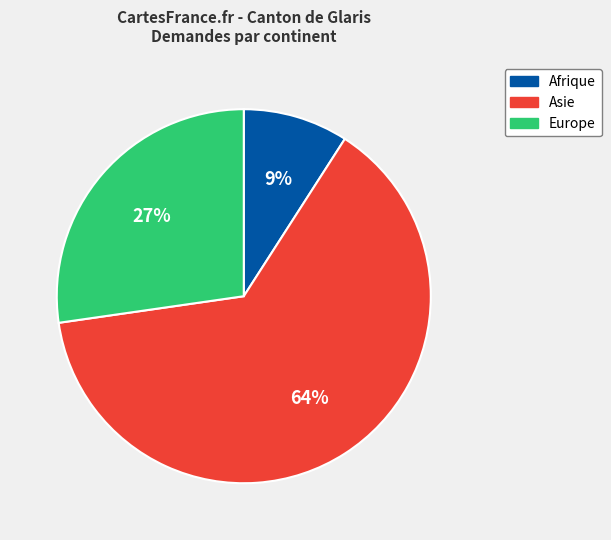

To the nearest percent, what percentage of the pie is Europe?

27%